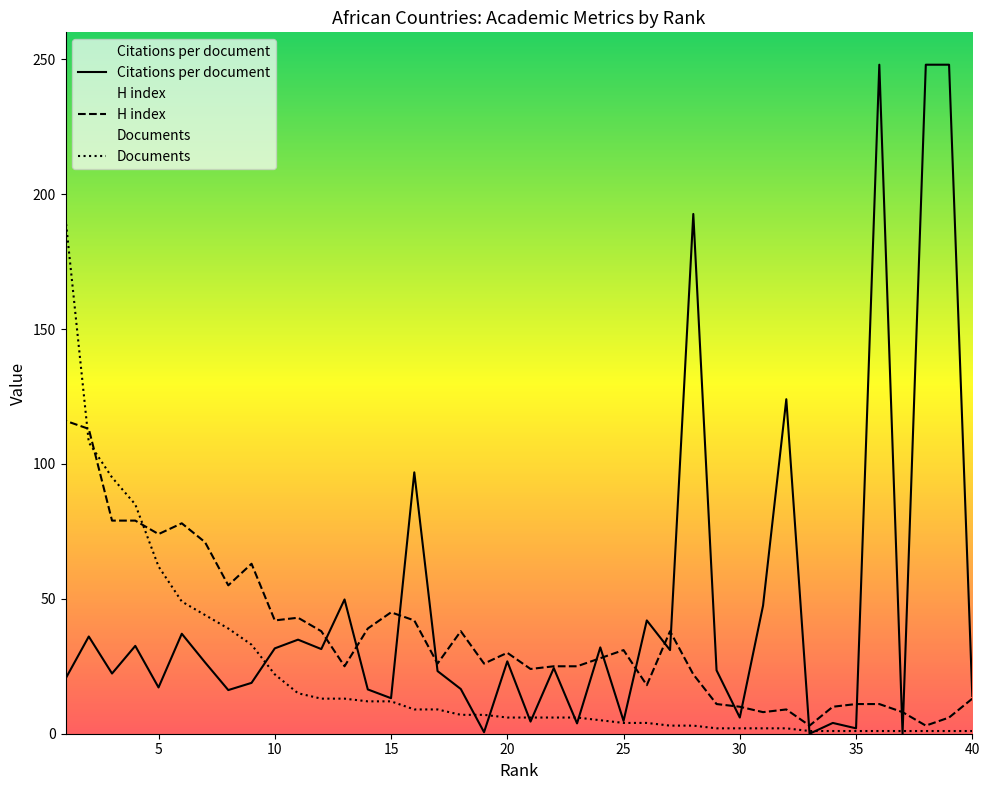

What is the sum of all H index values?

1436.0